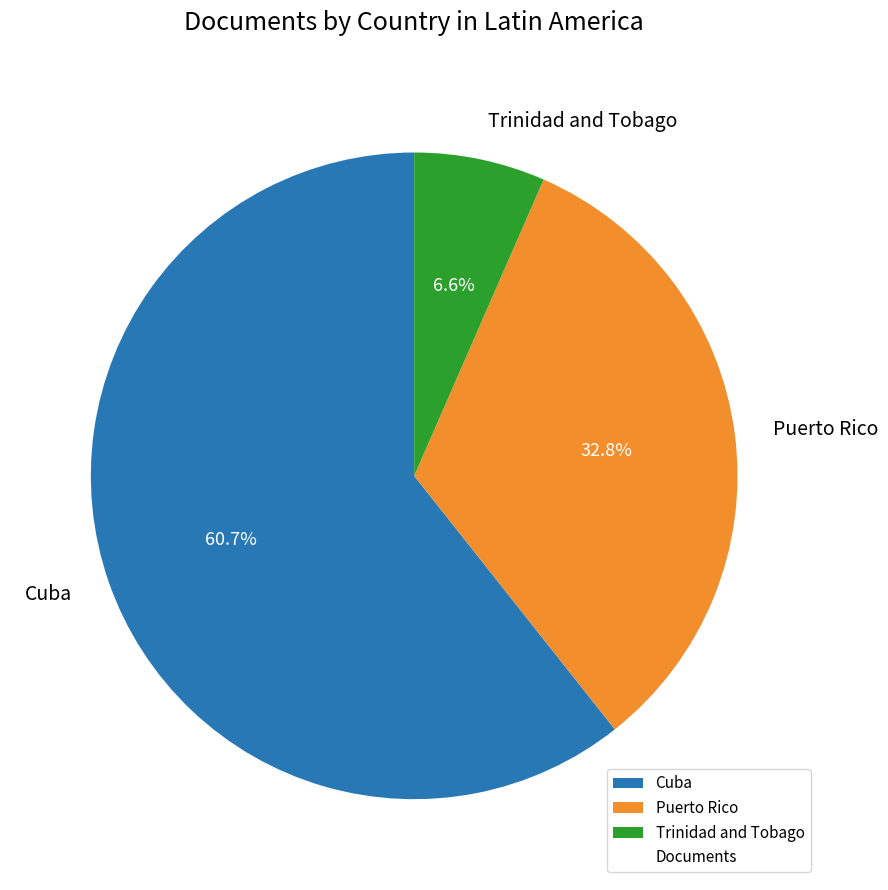

How many segments does this pie chart have?

3